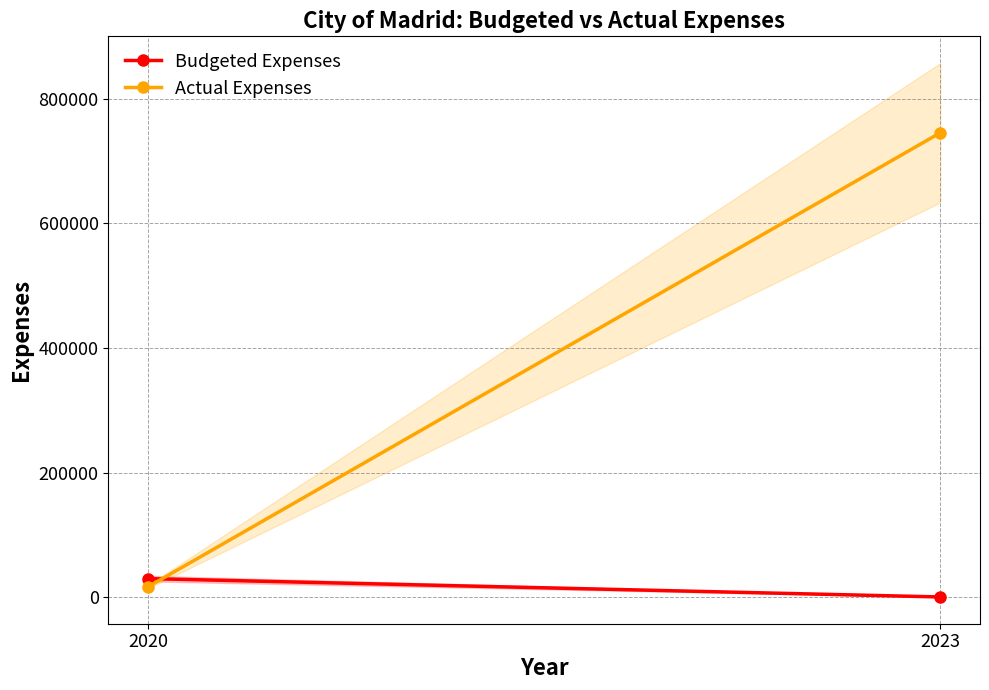

What is the total value across all series at 2020?

46833.5